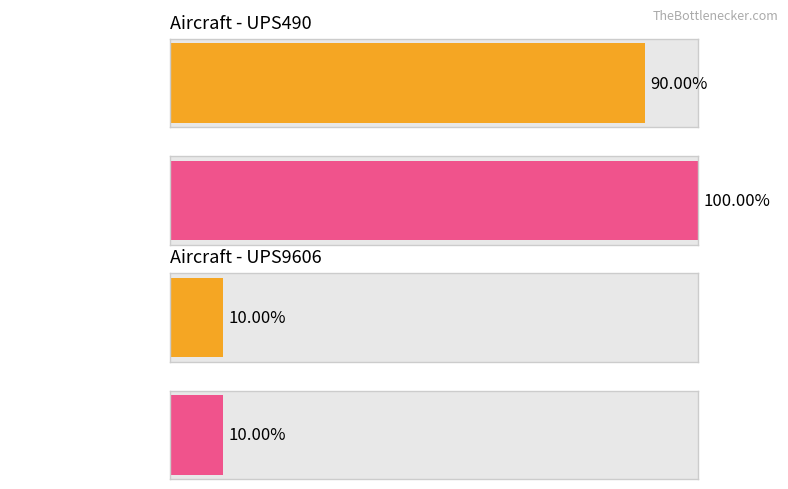

Which category has the lowest value in the UPS9606 series?

1